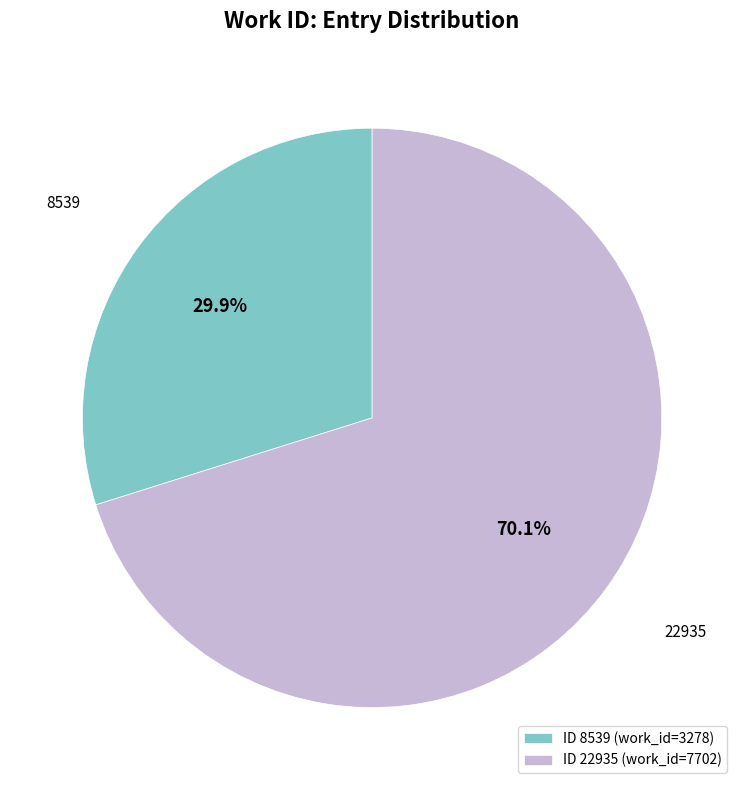

To the nearest percent, what portion does 8539 represent?

30%